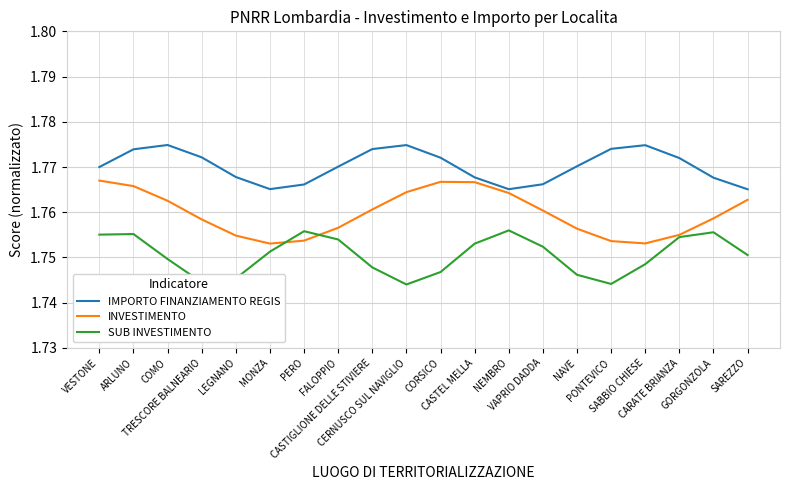

At which category does INVESTIMENTO reach its first local valley?

MONZA